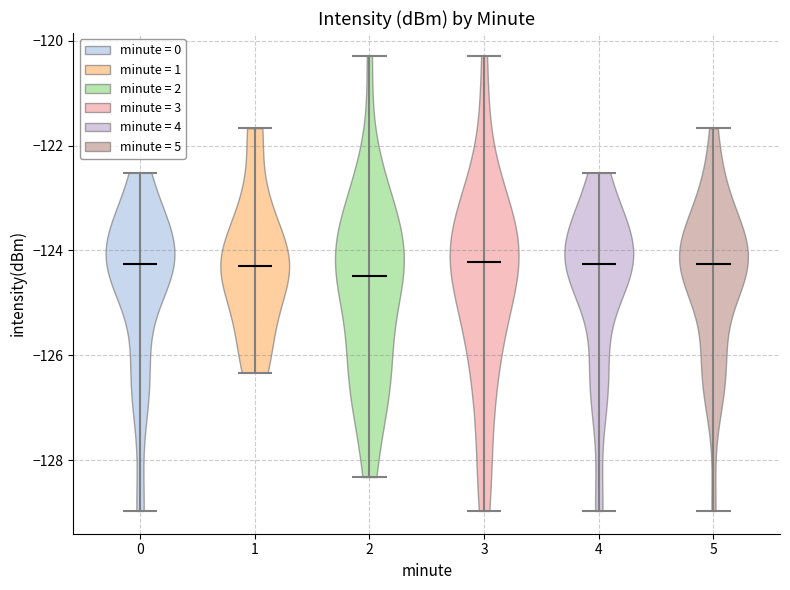

Where does the median line of the violin at x = 0 sit on the y-axis? The values are not printed on the chart, so give them approximately, as read against the axis.

-124.2